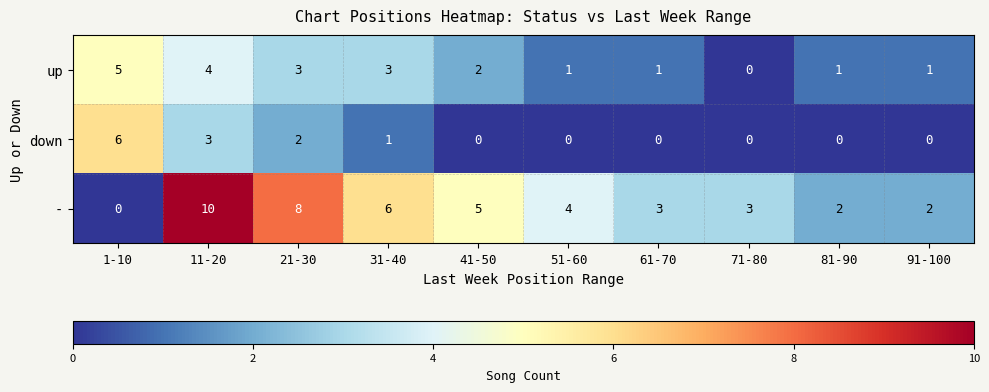

What is the difference between the - values at 21-30 and 51-60?

4